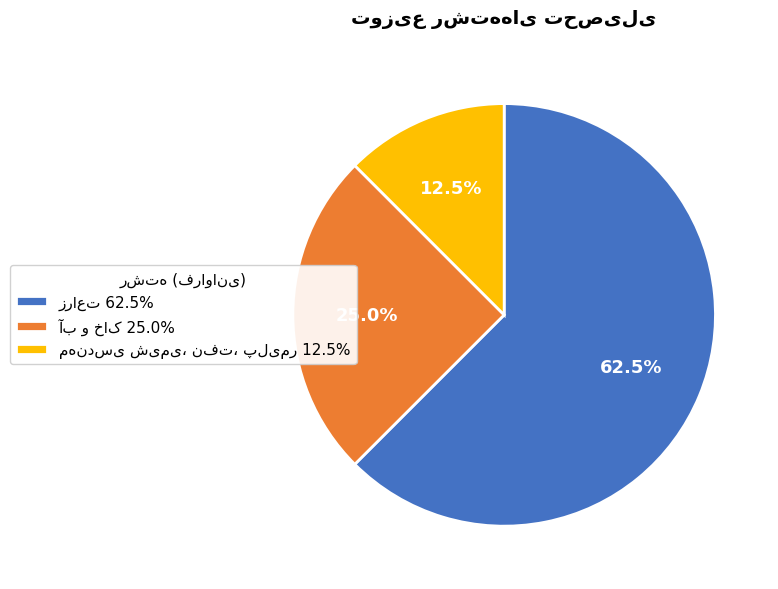

Is there any slice that represents more than half of the pie?

Yes